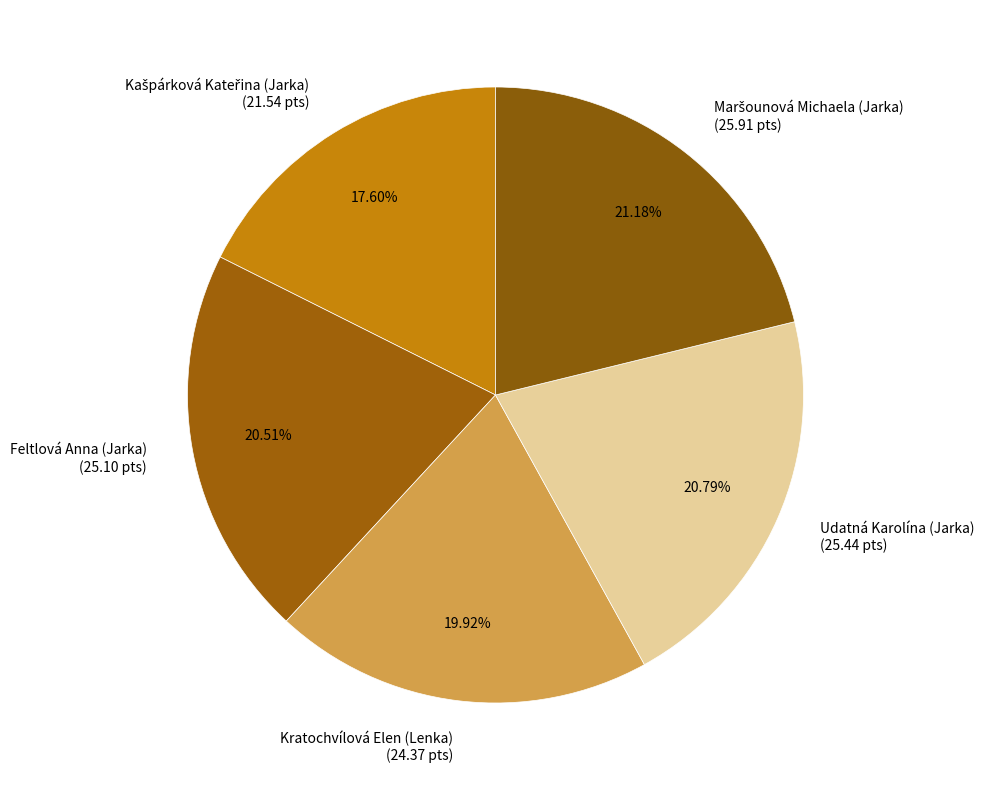

Count the number of slices in the pie.

5